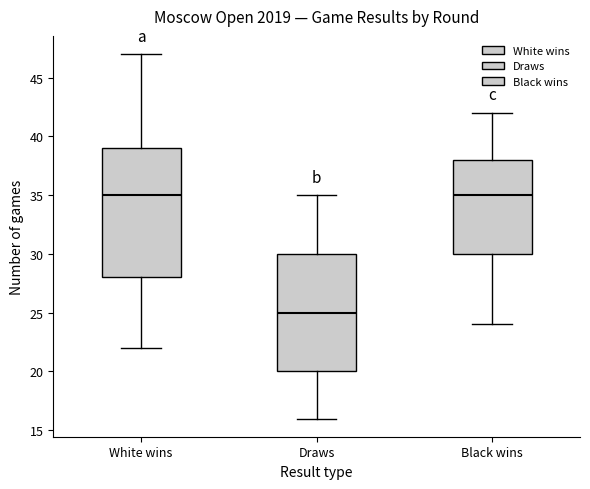

Where is the upper edge of the box for Draws on the y-axis? The values are not printed on the chart, so give them approximately, as read against the axis.

30